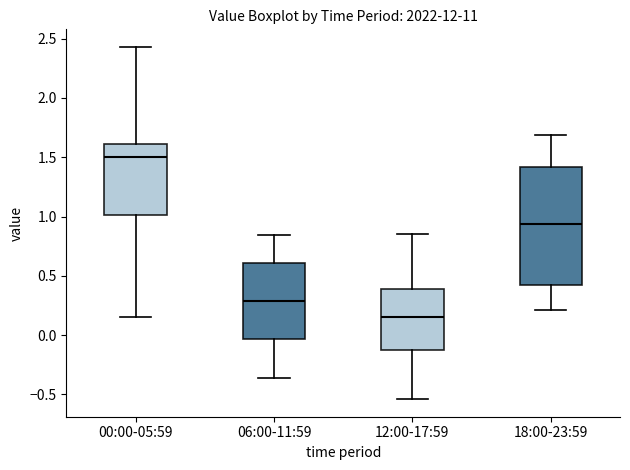

Where is the upper edge of the box for 12:00-17:59 on the y-axis? The values are not printed on the chart, so give them approximately, as read against the axis.

0.40